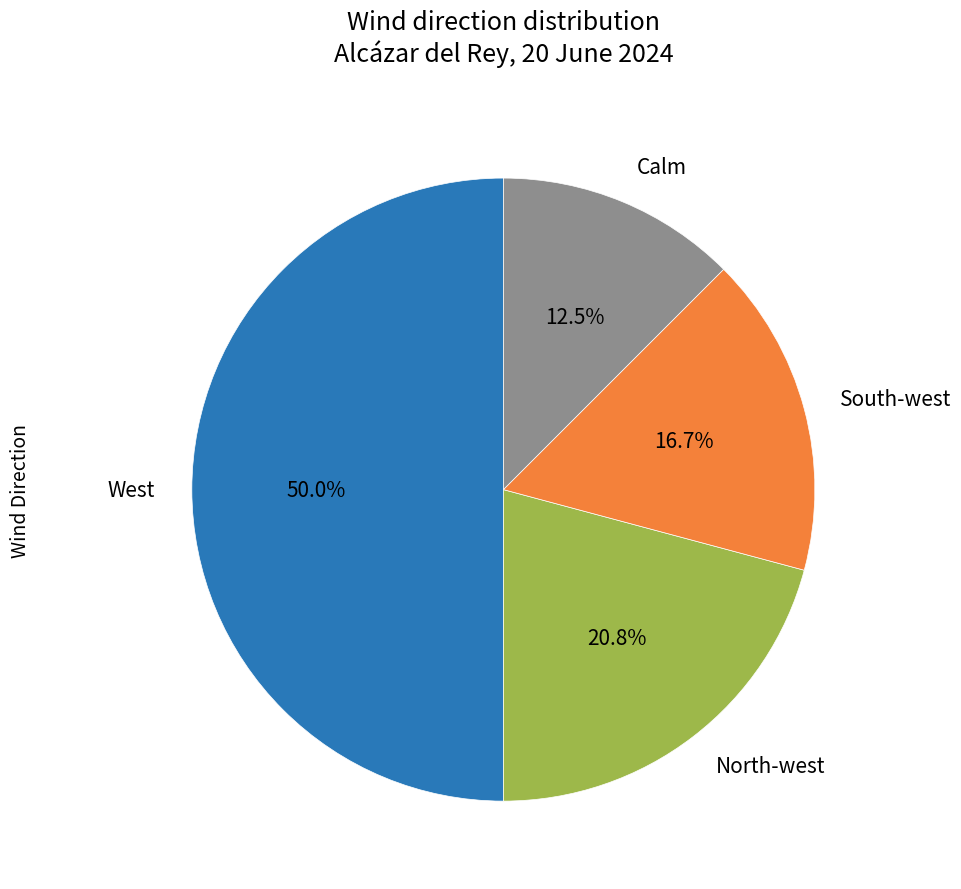

Between South-west and West, which is larger?

West